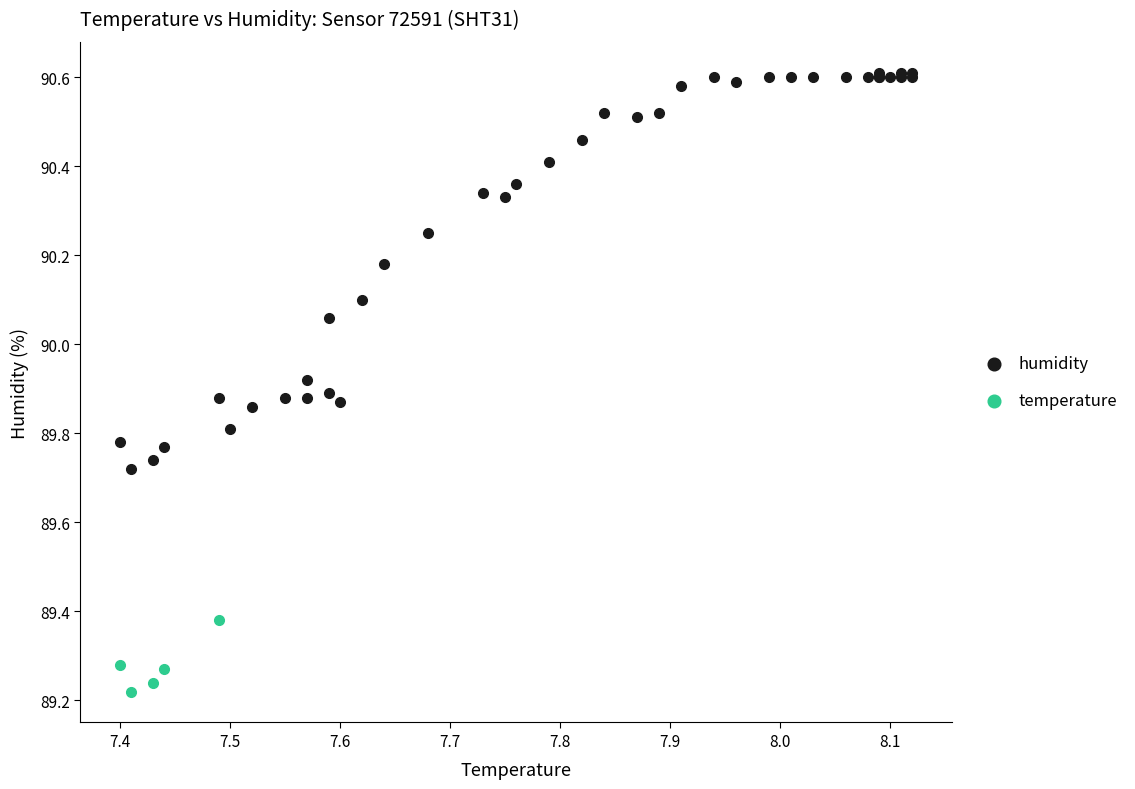

Which series has the largest Y range (max minus min)?

humidity